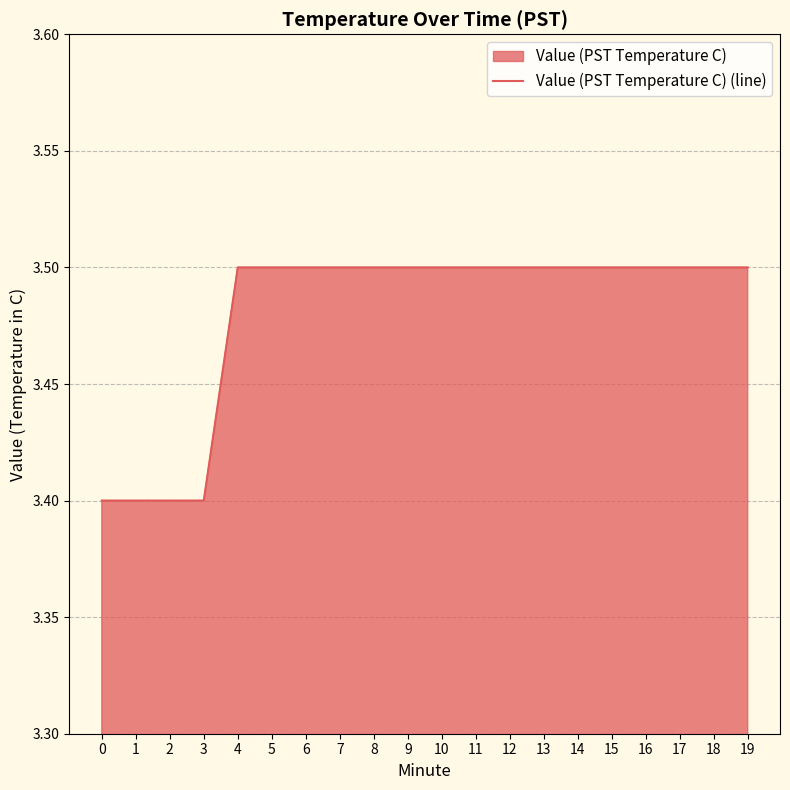

What is the difference between the maximum and minimum values?

0.1